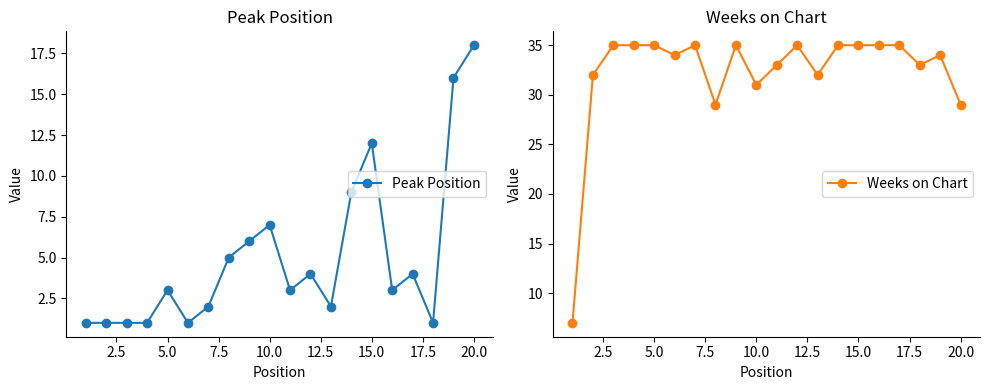

True or false: Weeks on Chart and Peak Position cross at least once.

False